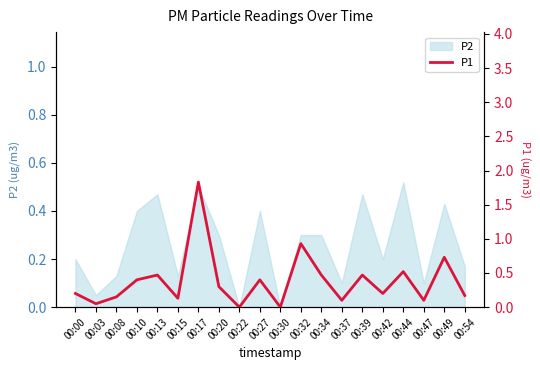

How many lines are shown in the chart?

1